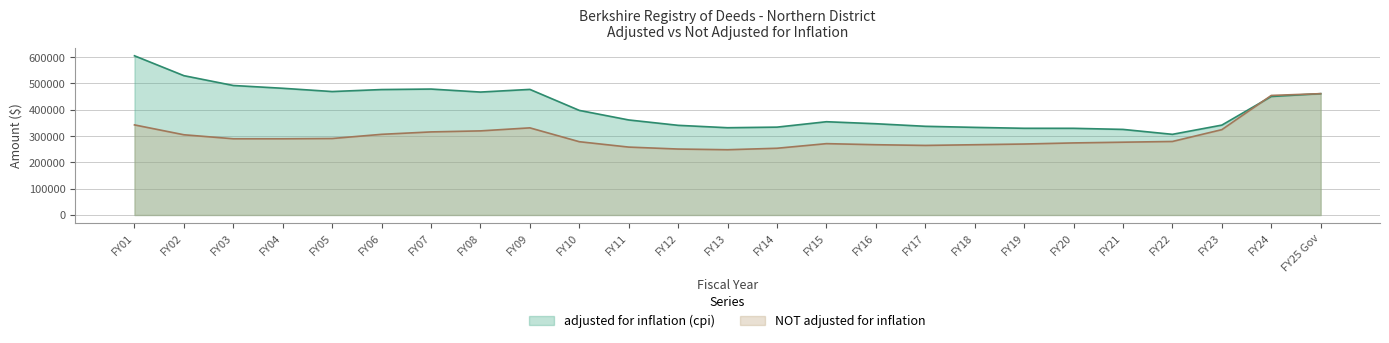

What is the greatest value displayed?

605277